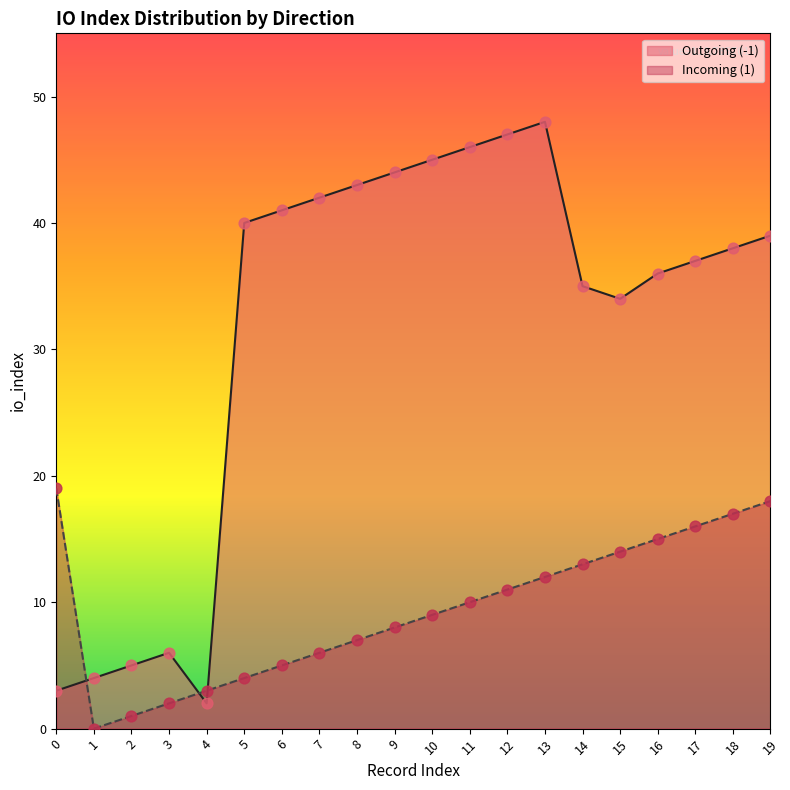

Which series contains the lowest Y value?

Incoming (1)